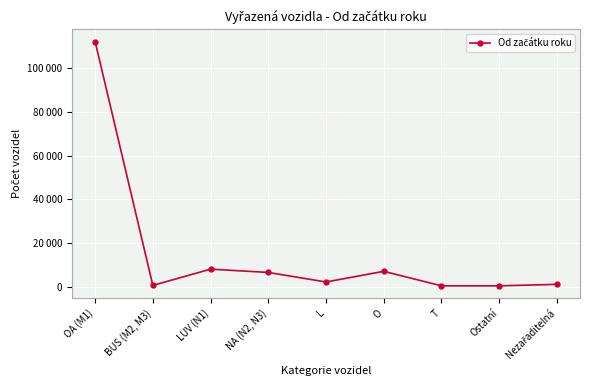

True or false: there are more than 0 points higher than both neighbors.

True